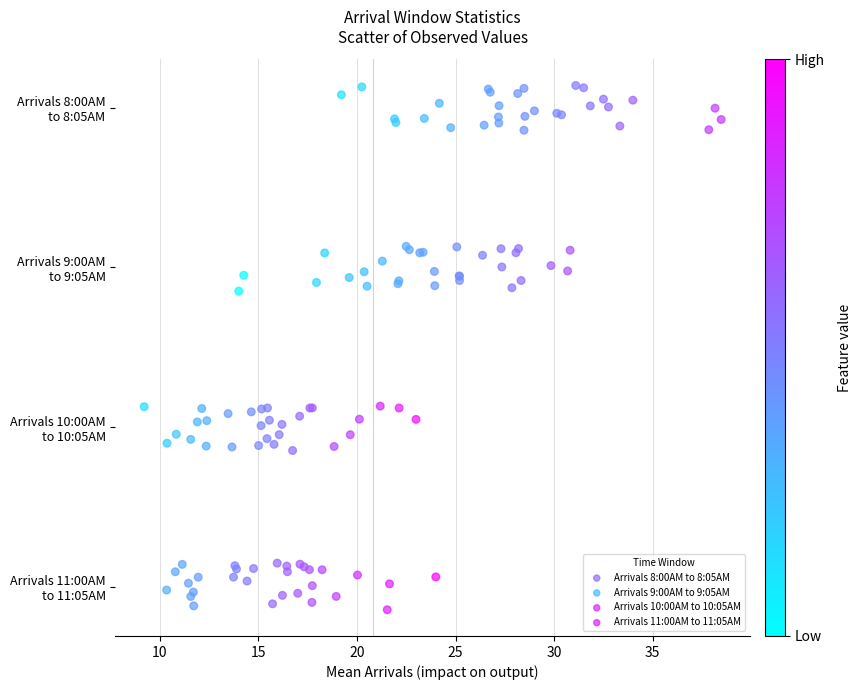

Which series reaches the maximum Y coordinate?

Arrivals 8:00AM to 8:05AM